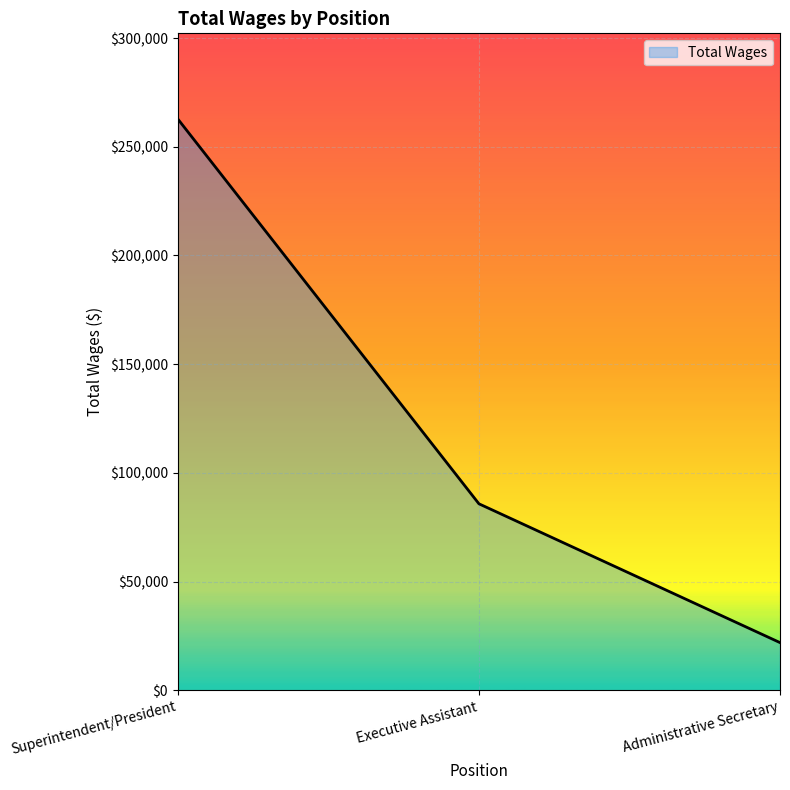

Count the values in the range 21894 to 262755.

3